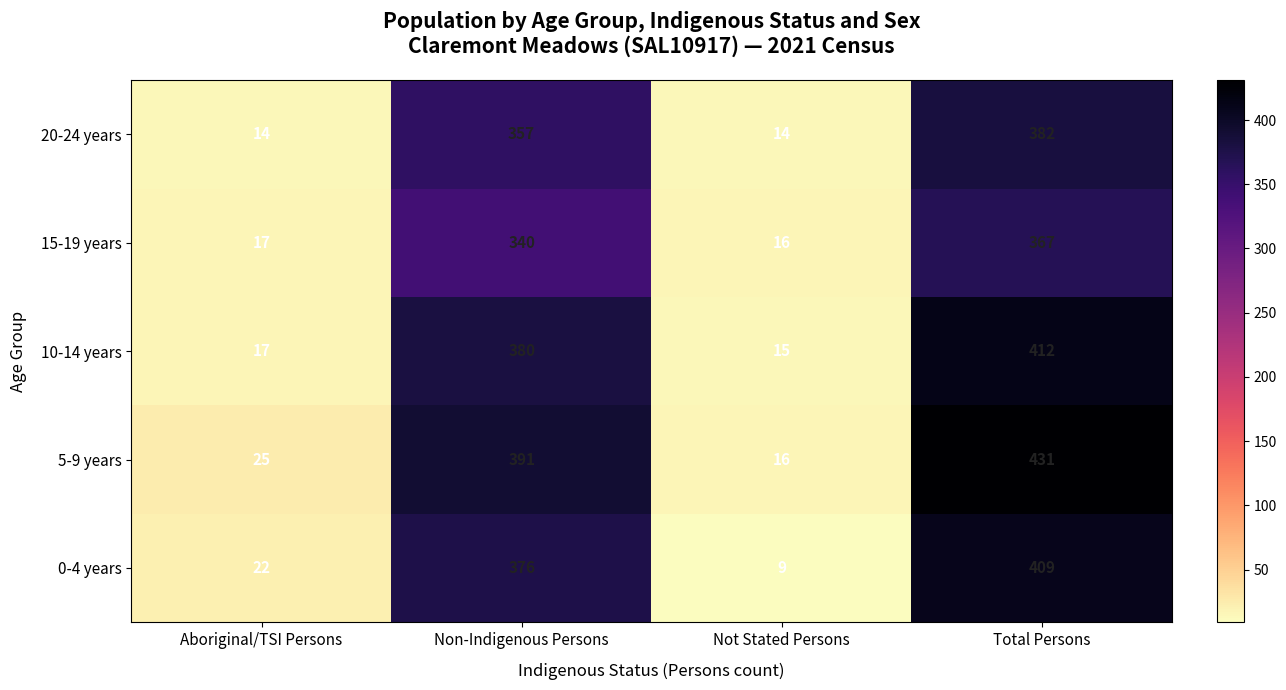

At which label is 5-9 years closest to 223?

Non-Indigenous Persons